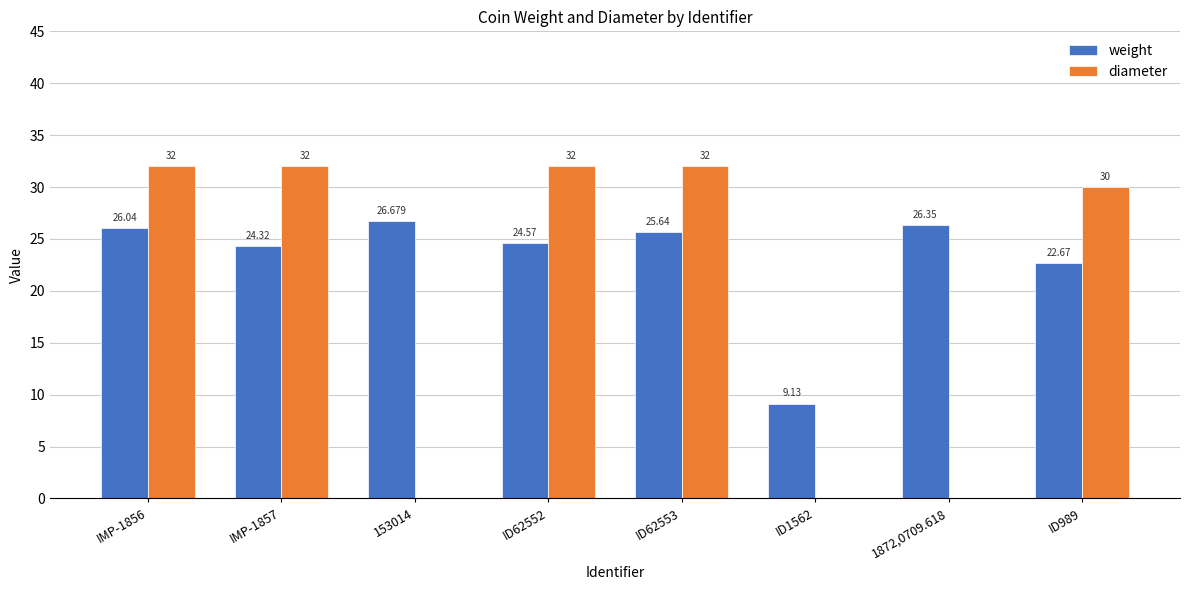

At which category is the sum across all series the highest?

IMP-1856